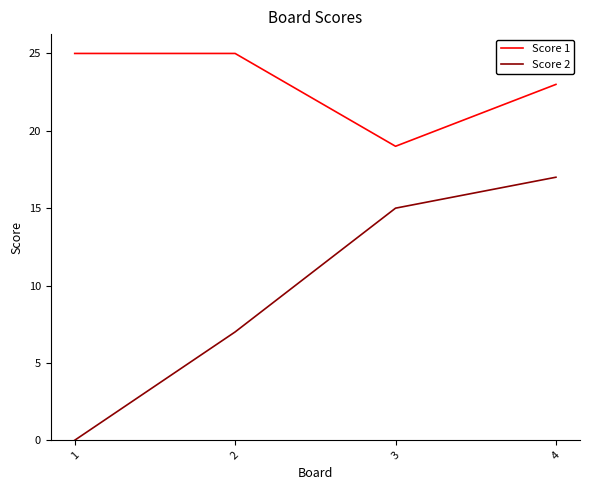

Is the value of Score 1 at 4 greater than the value of Score 2 at 3?

Yes